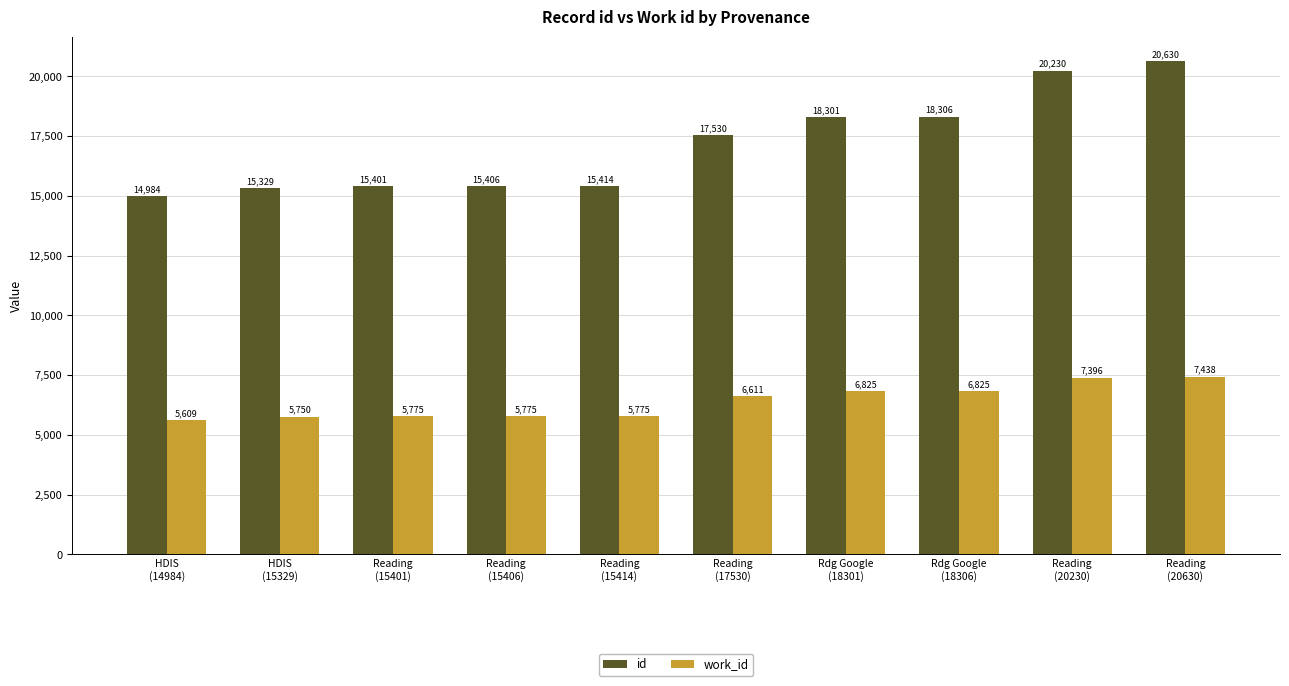

What is the total value across all series at Reading
(17530)?

24141